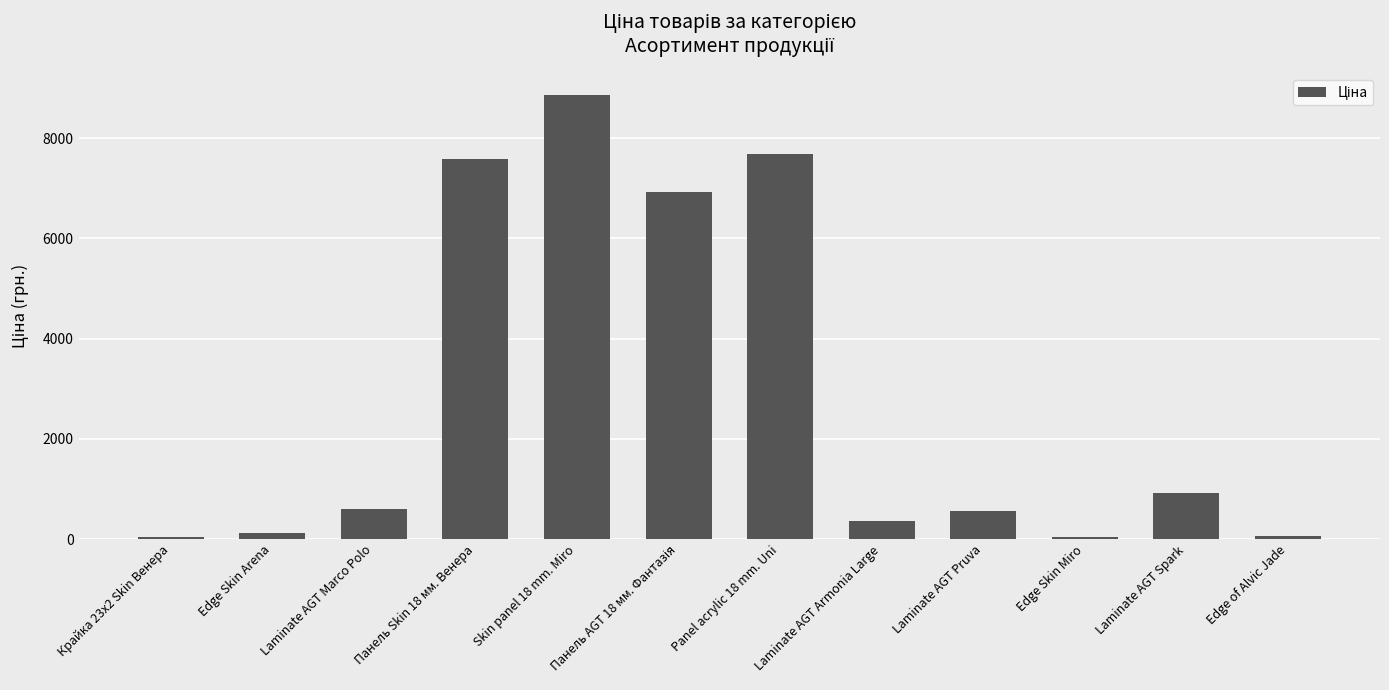

Count the number of values greater than 589.

6